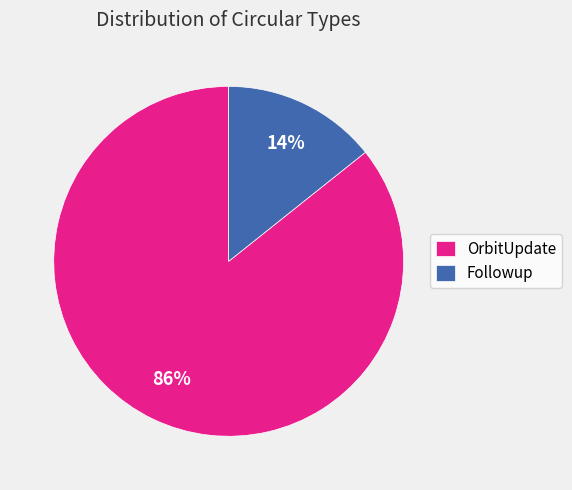

Combined, do OrbitUpdate and Followup account for over 50%?

Yes